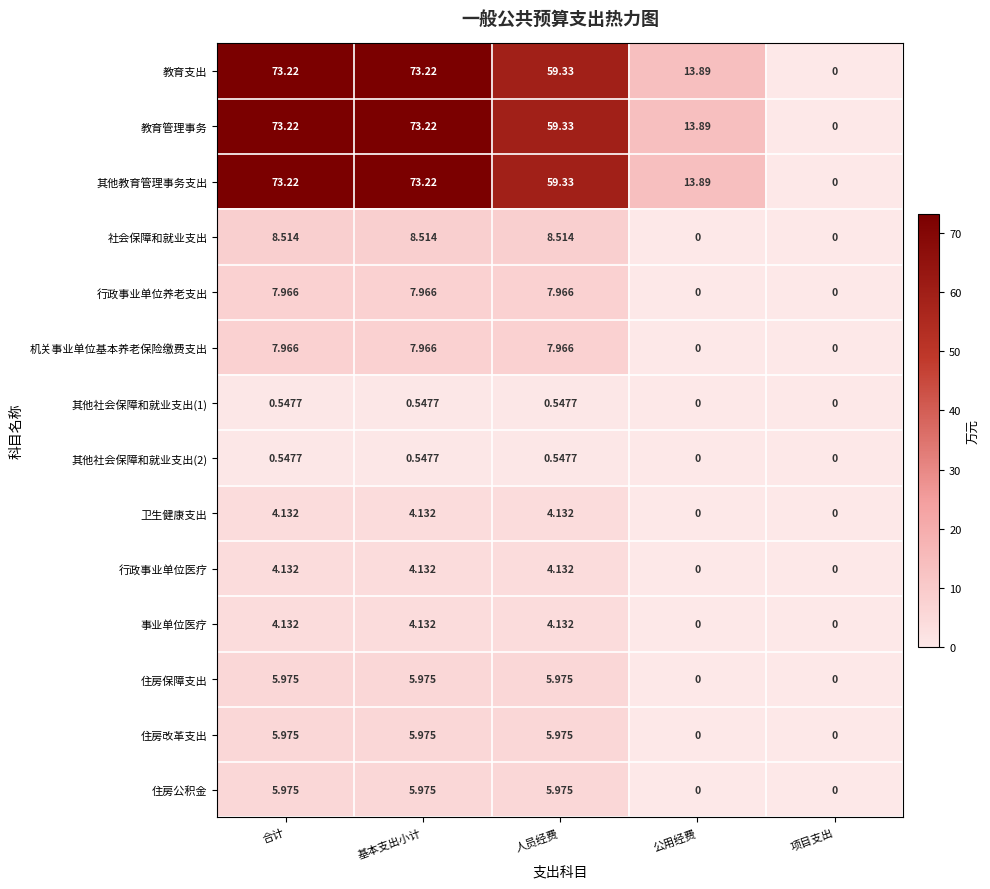

At how many categories does at least one series exceed 4?

4